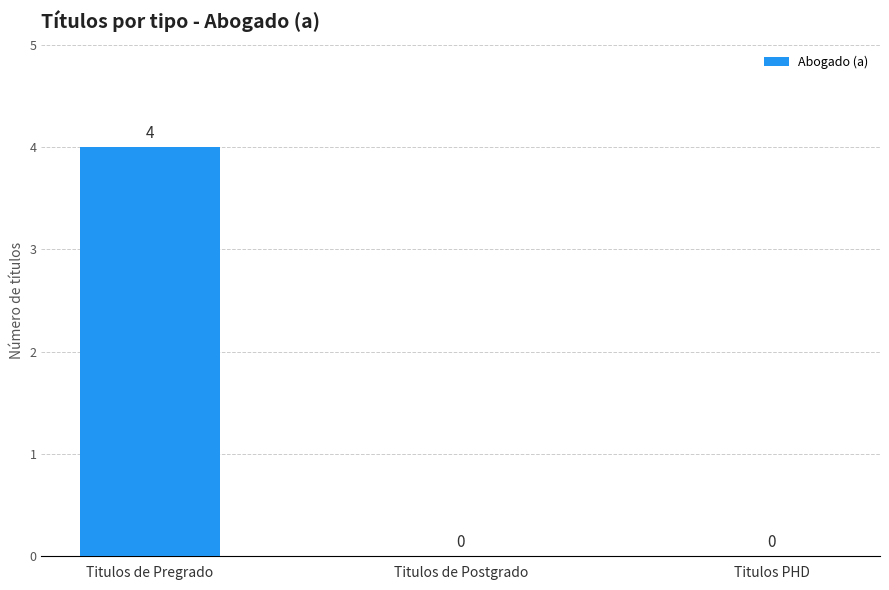

Reading left to right, list all the values displayed in this chart.

Titulos de Pregrado=4	Titulos de Postgrado=0	Titulos PHD=0